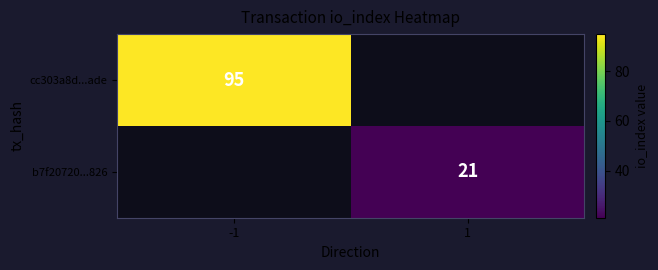

At how many categories does at least one series exceed 85?

1